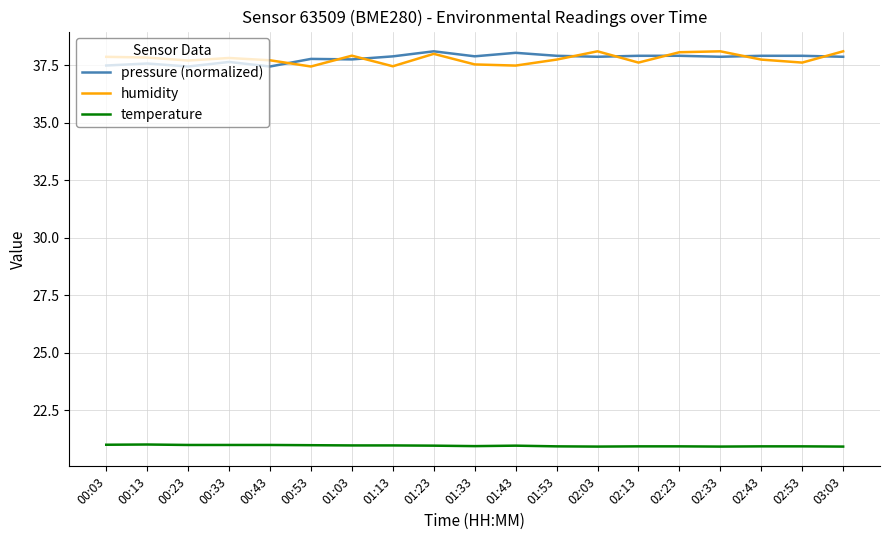

Is it true that temperature equals 34.8 at 00:13?

False